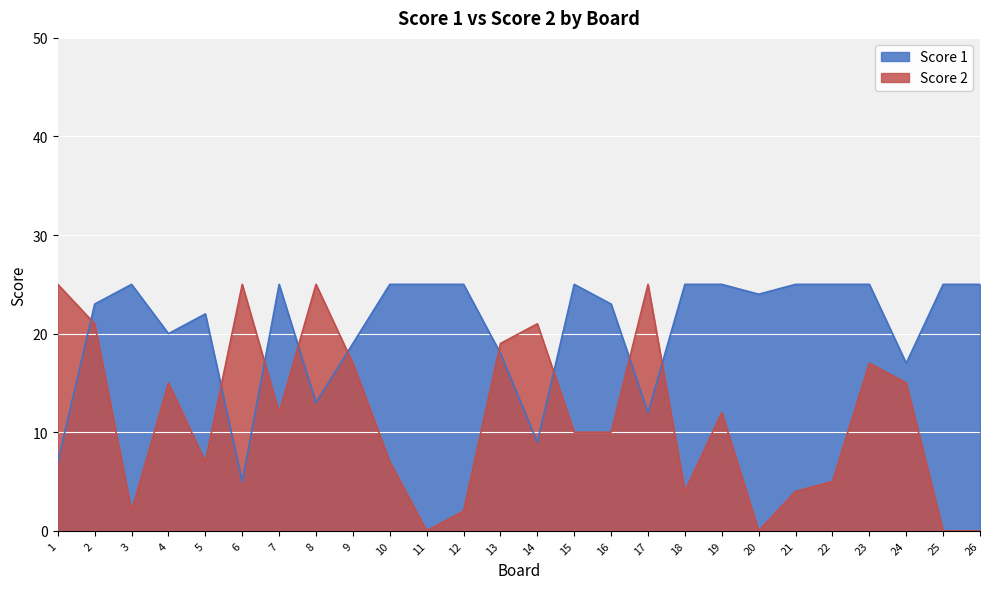

Reading left to right, list all the values displayed in this chart.

Score 1: 7	23	25	20	22	5	25	13	19	25	25	25	18	9	25	23	12	25	25	24	25	25	25	17	25	25
Score 2: 25	21	2	15	7	25	12	25	17	7	0	2	19	21	10	10	25	4	12	0	4	5	17	15	0	0